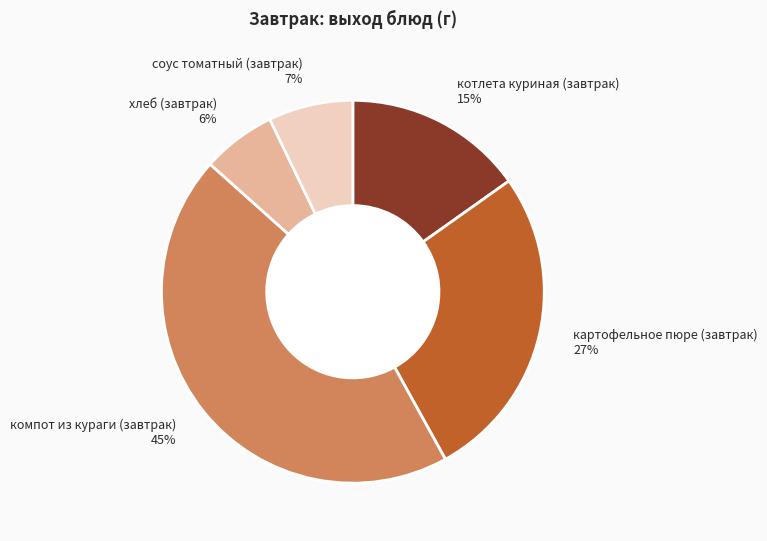

What is the smallest slice in the pie chart?

хлеб (завтрак)